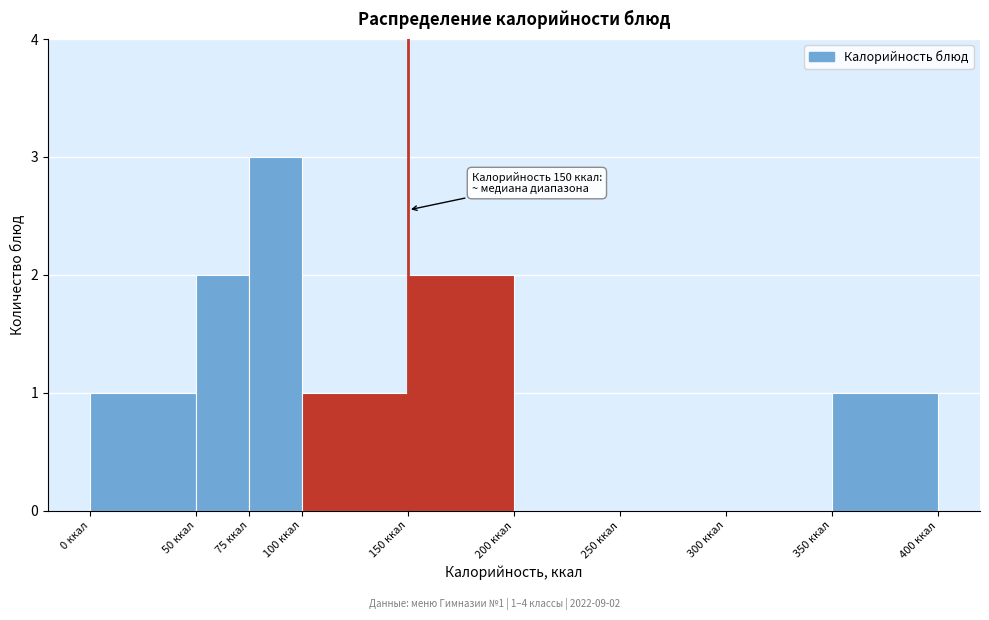

Which range on the x-axis has the tallest bar?

75 to 100